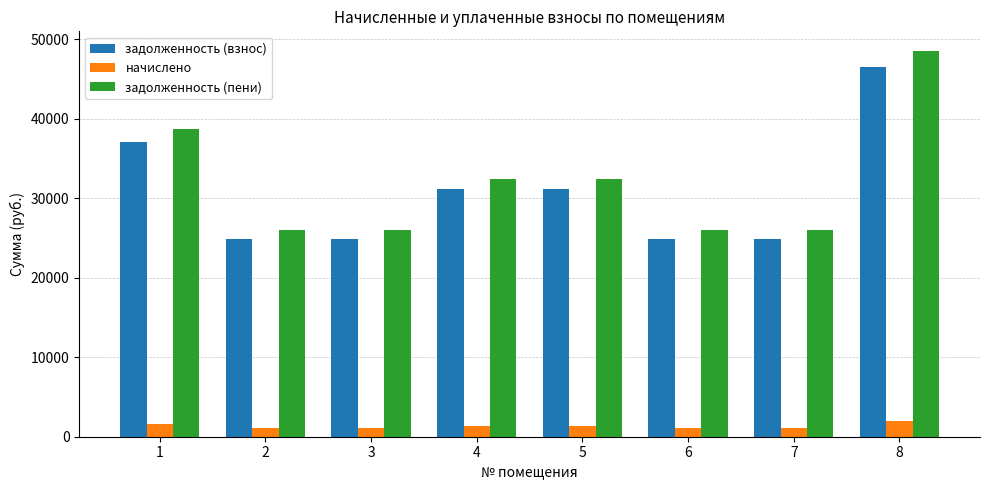

The value of задолженность (пени) at 5 is 43587.2. True or false?

False